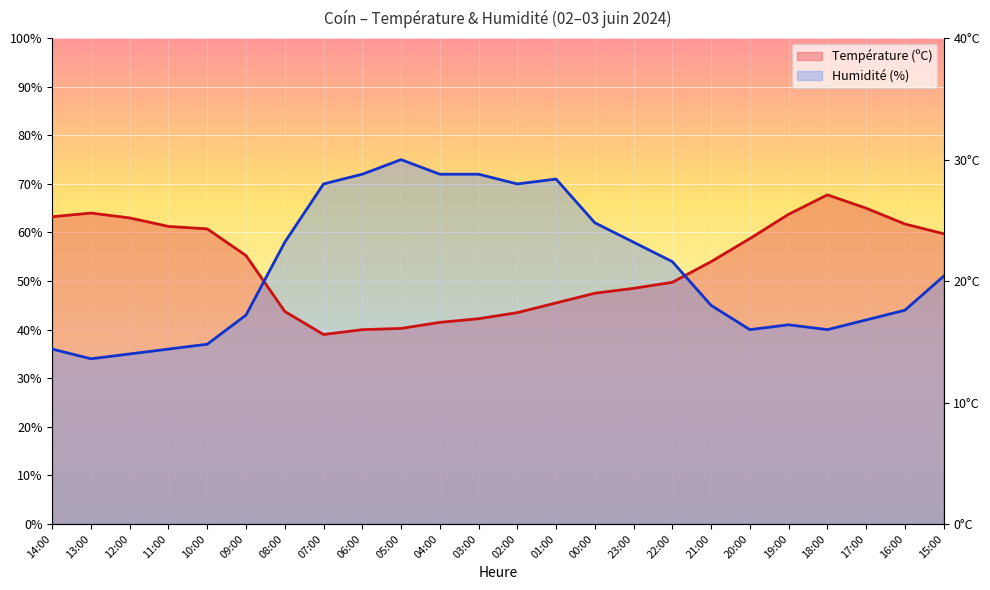

Rank the series by their maximum value, from highest to lowest.

Humidité (%) line, Température (ºC) line